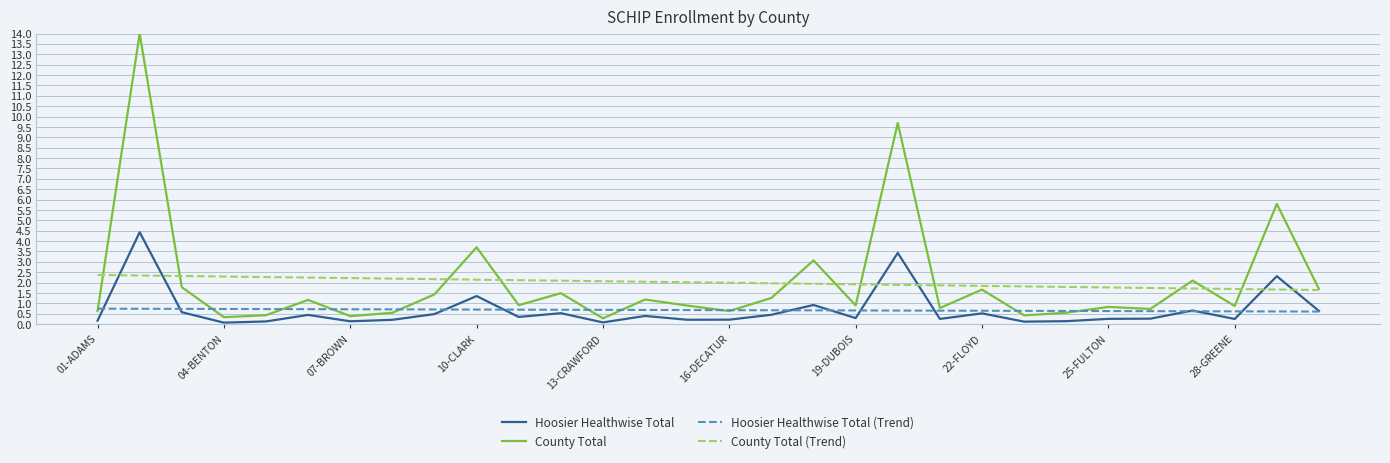

What is the difference between the maximum and minimum values in the Hoosier Healthwise Total series?

4.4